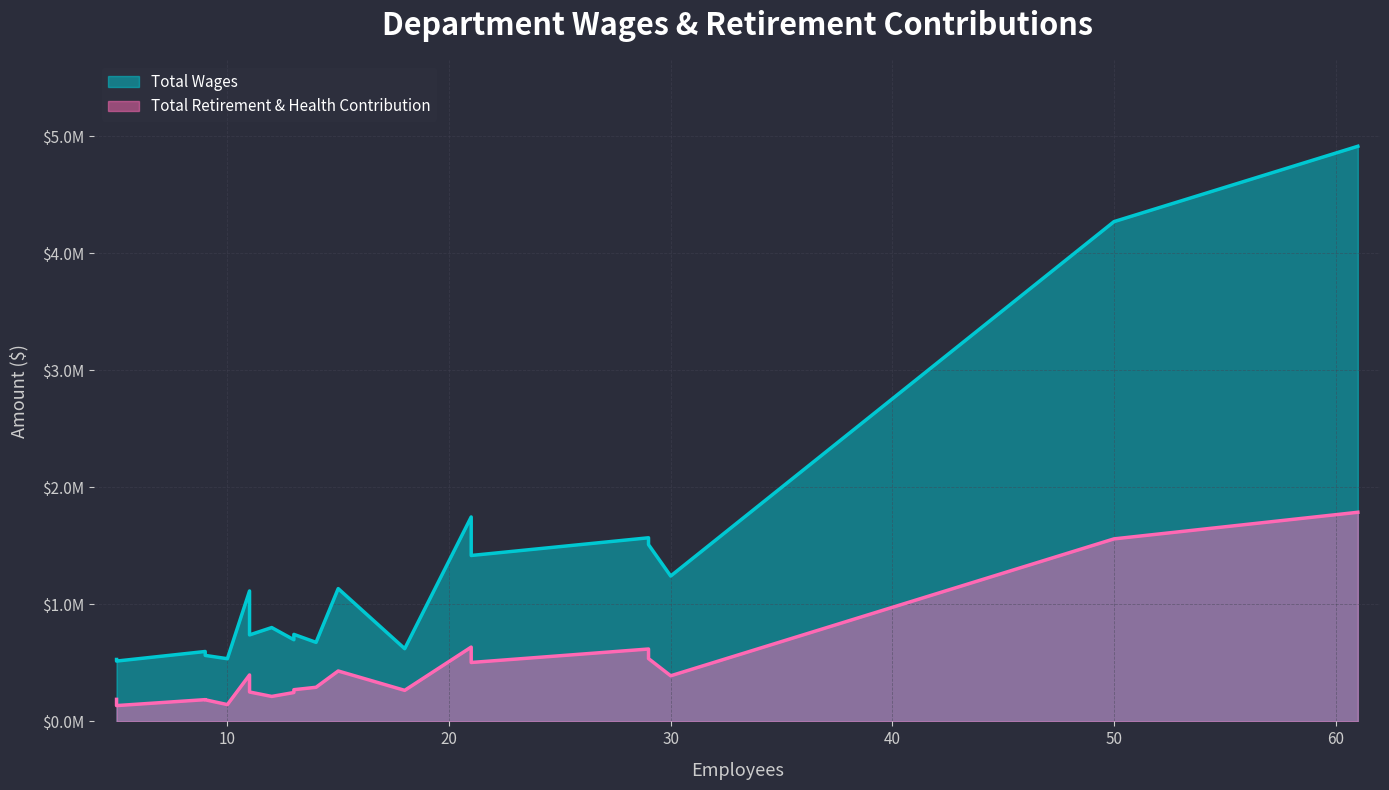

What is the difference between the Total Retirement & Health Contribution values at Engineering and City Attorney?

116247